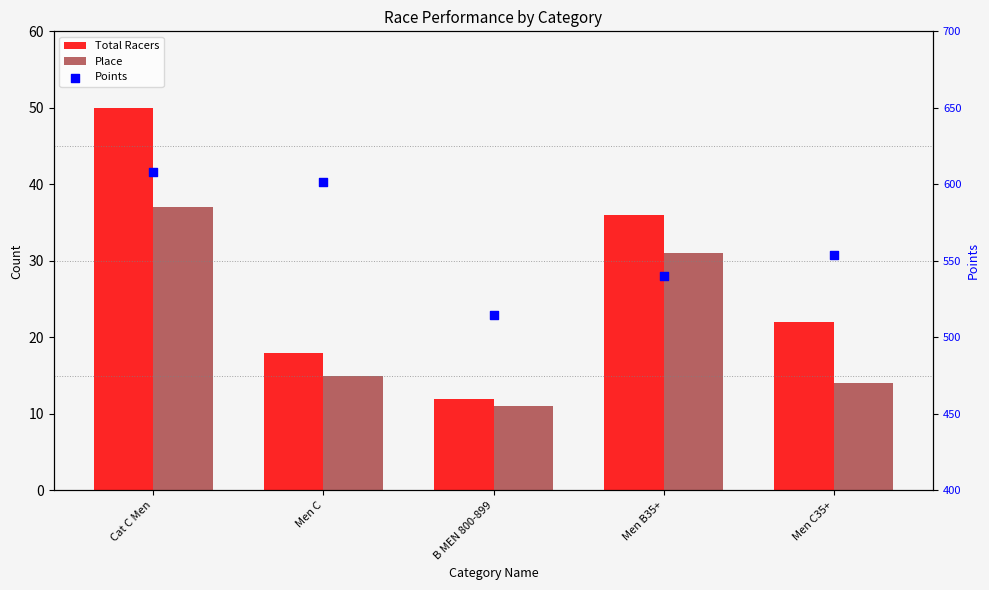

Which series contains the highest Y value?

Points